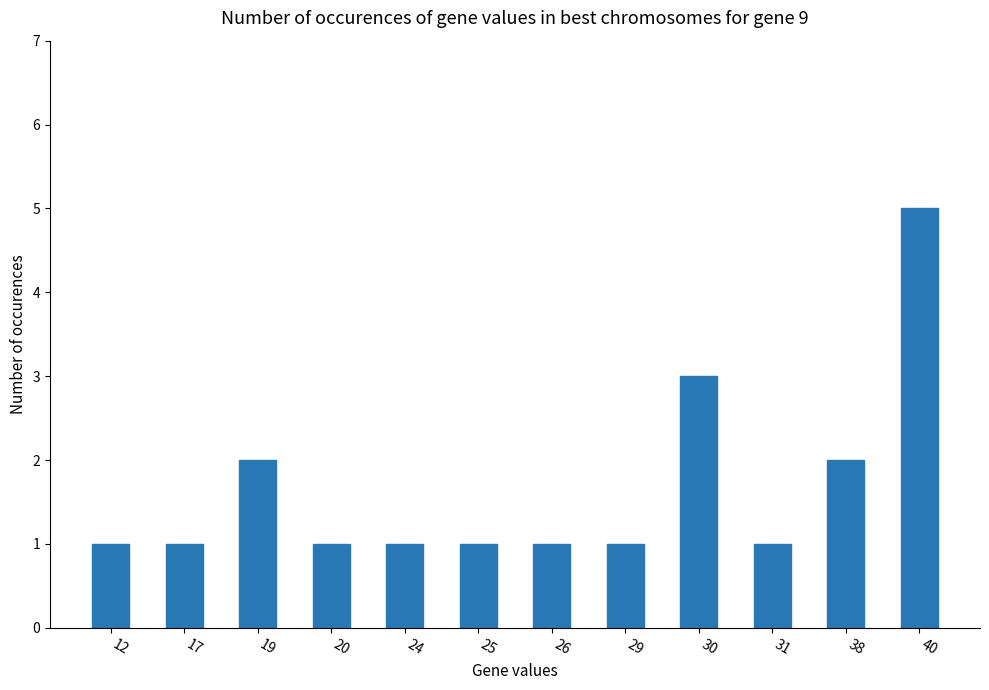

What is the difference between the second highest and minimum values?

2